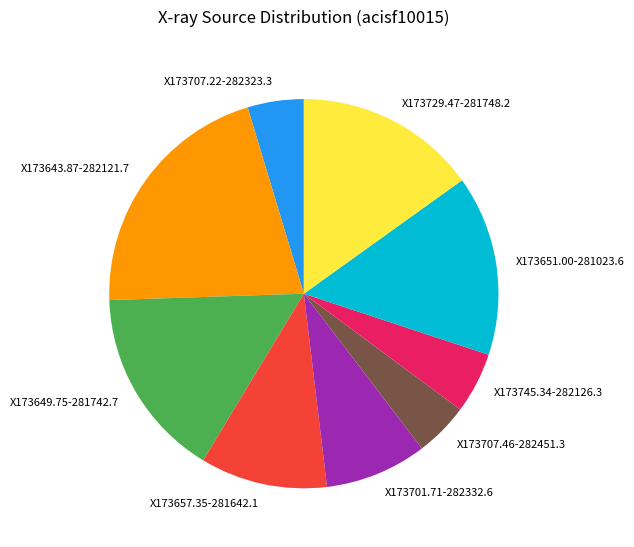

Do X173651.00-281023.6 and X173649.75-281742.7 together represent more than half of the pie?

No